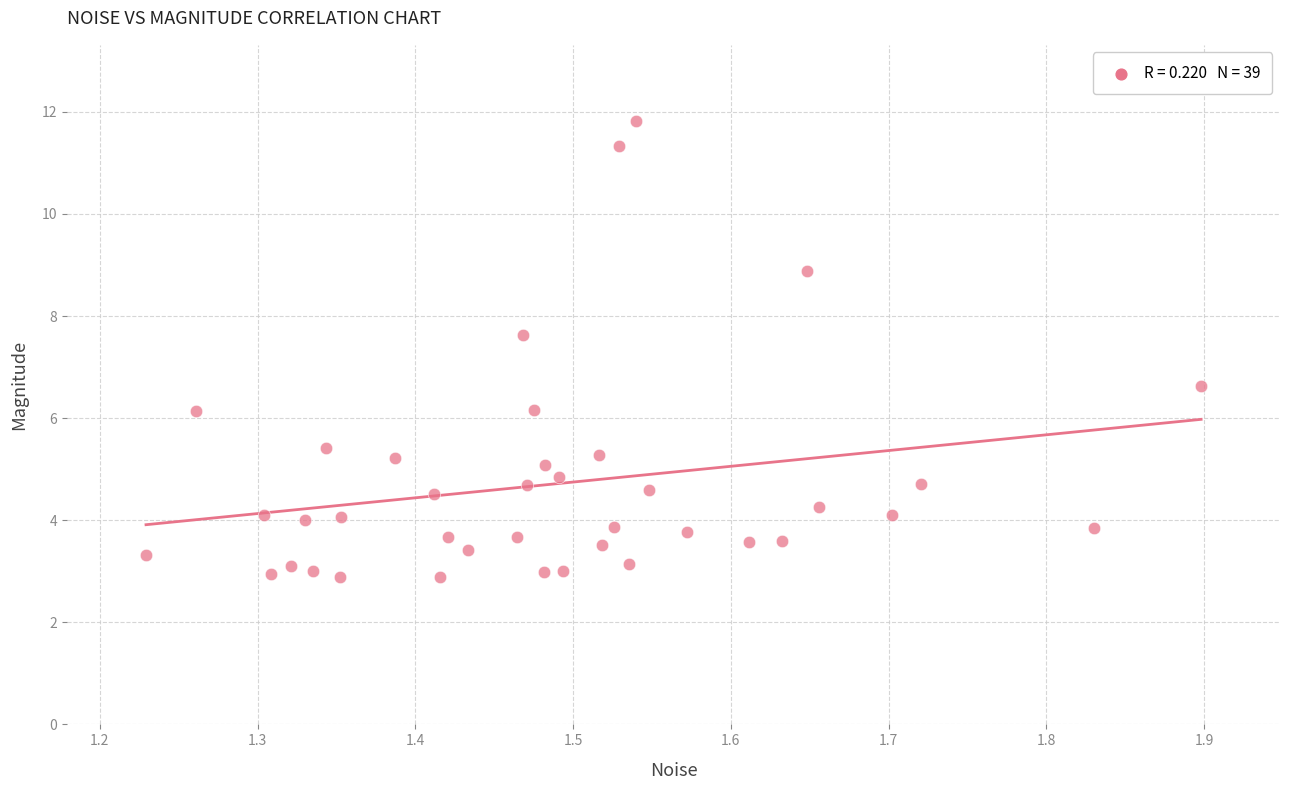

What is the range of X values (max minus min)?

0.7